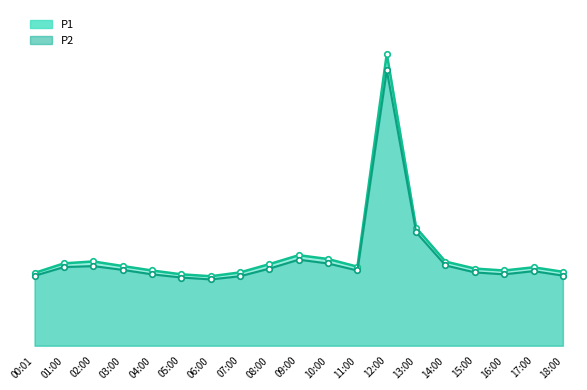

What is the average value of the P2 series?

13.7